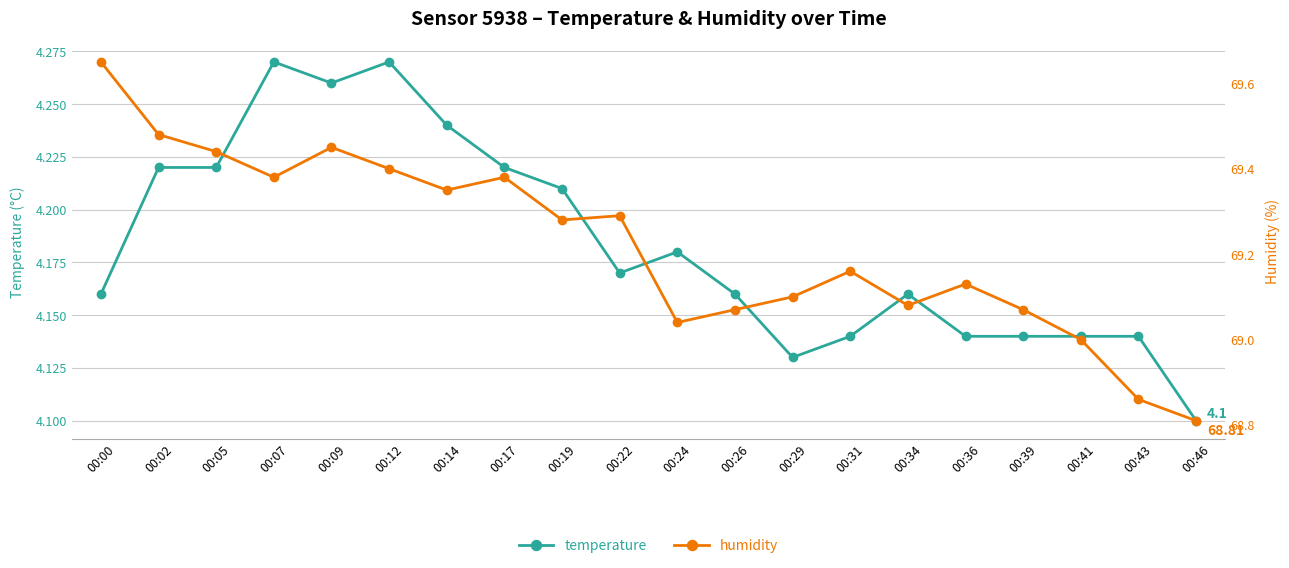

Is it true that temperature equals 7.1 at 00:34?

False